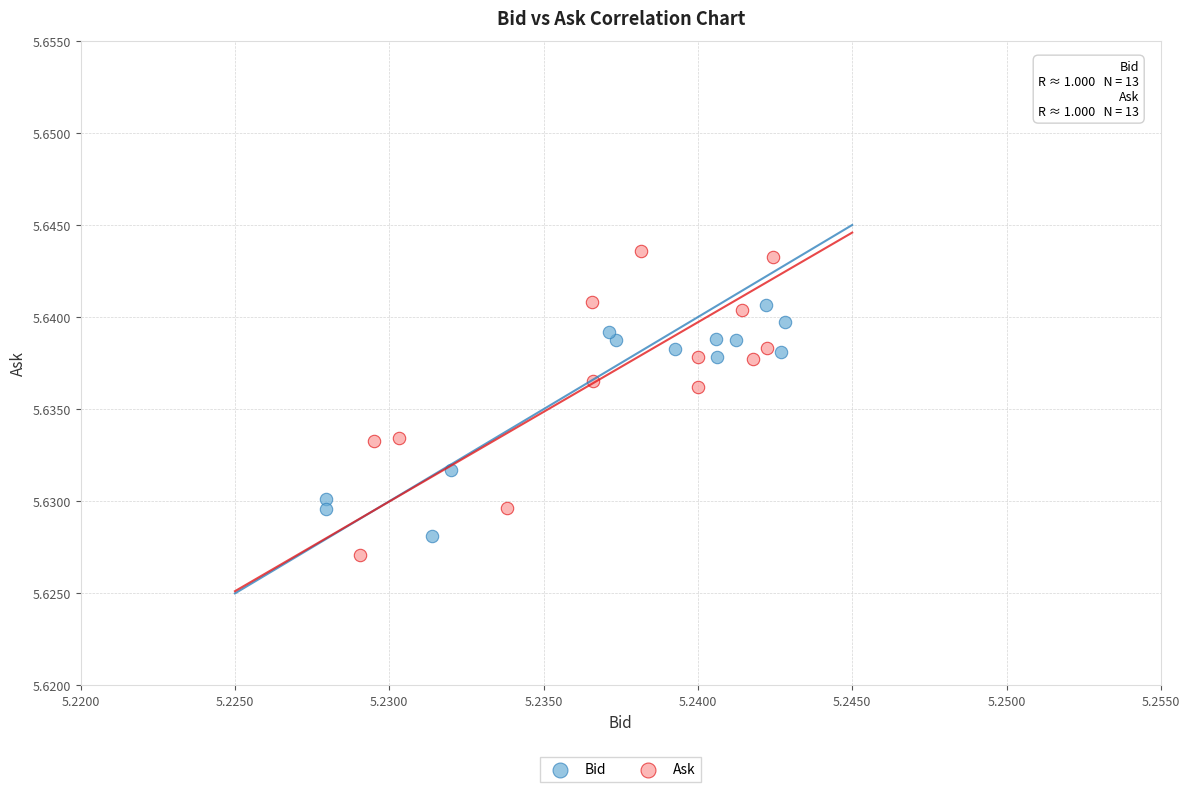

Which series has the widest spread of Y values?

Ask